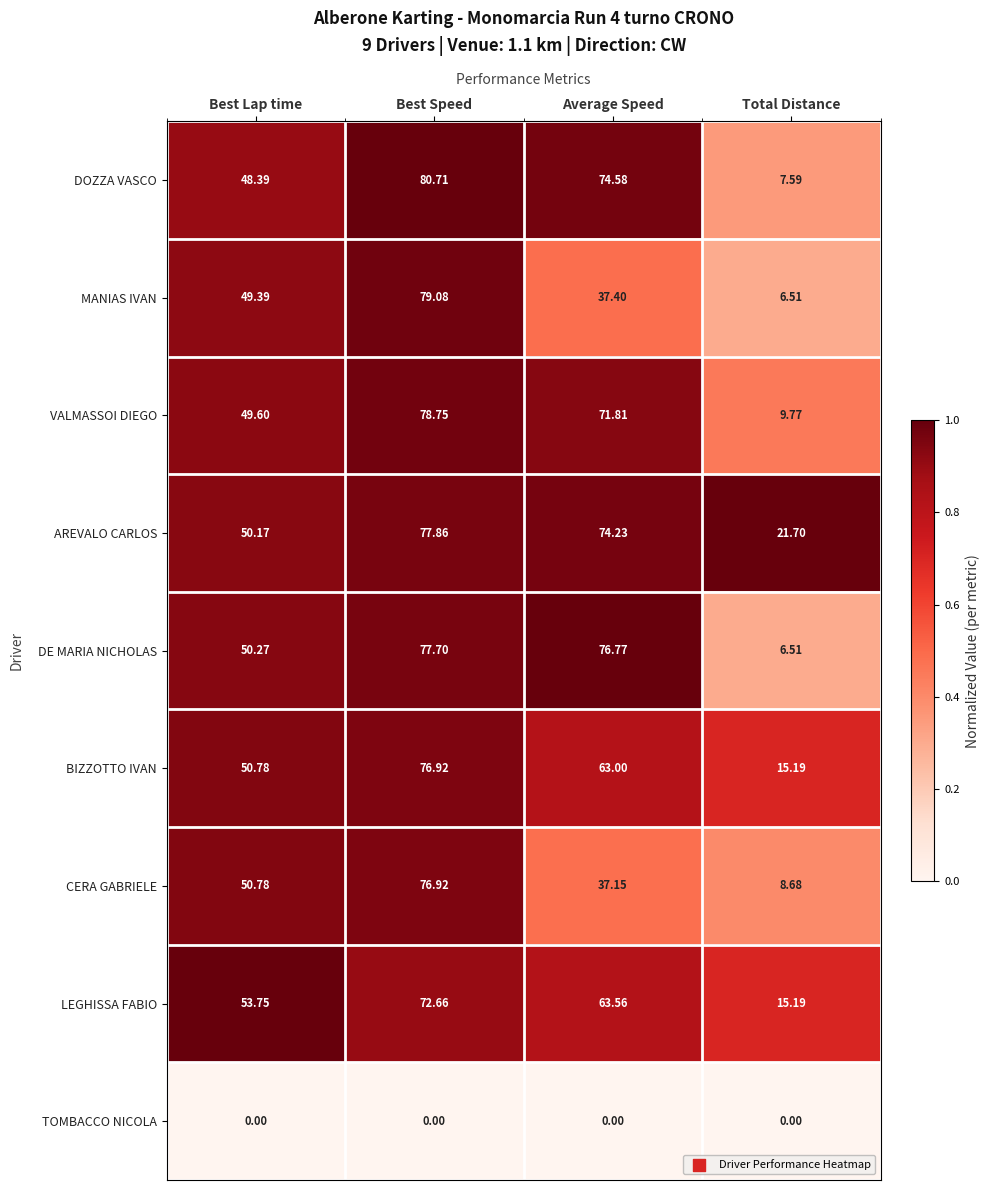

Which label corresponds to the largest value in the chart?

Best Speed